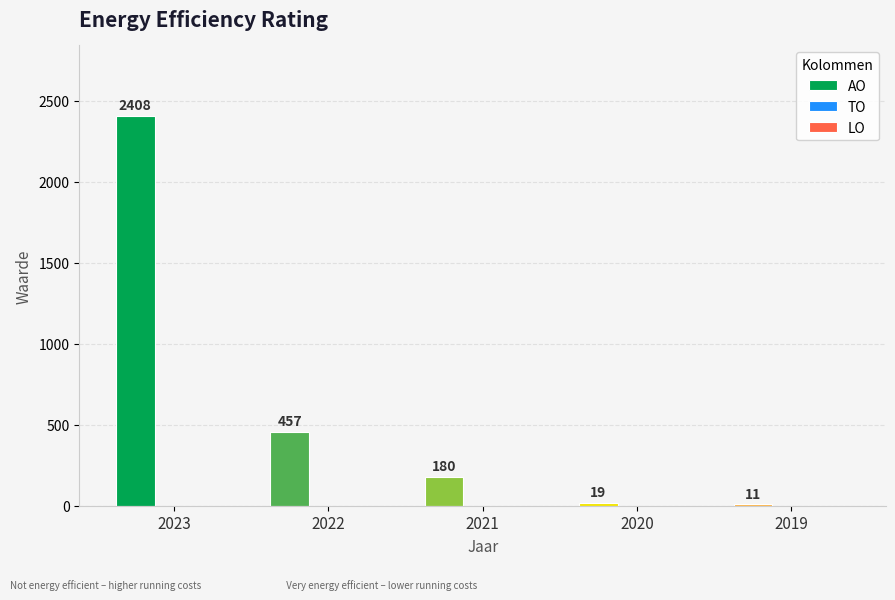

Where does the data first go above 180?

2023